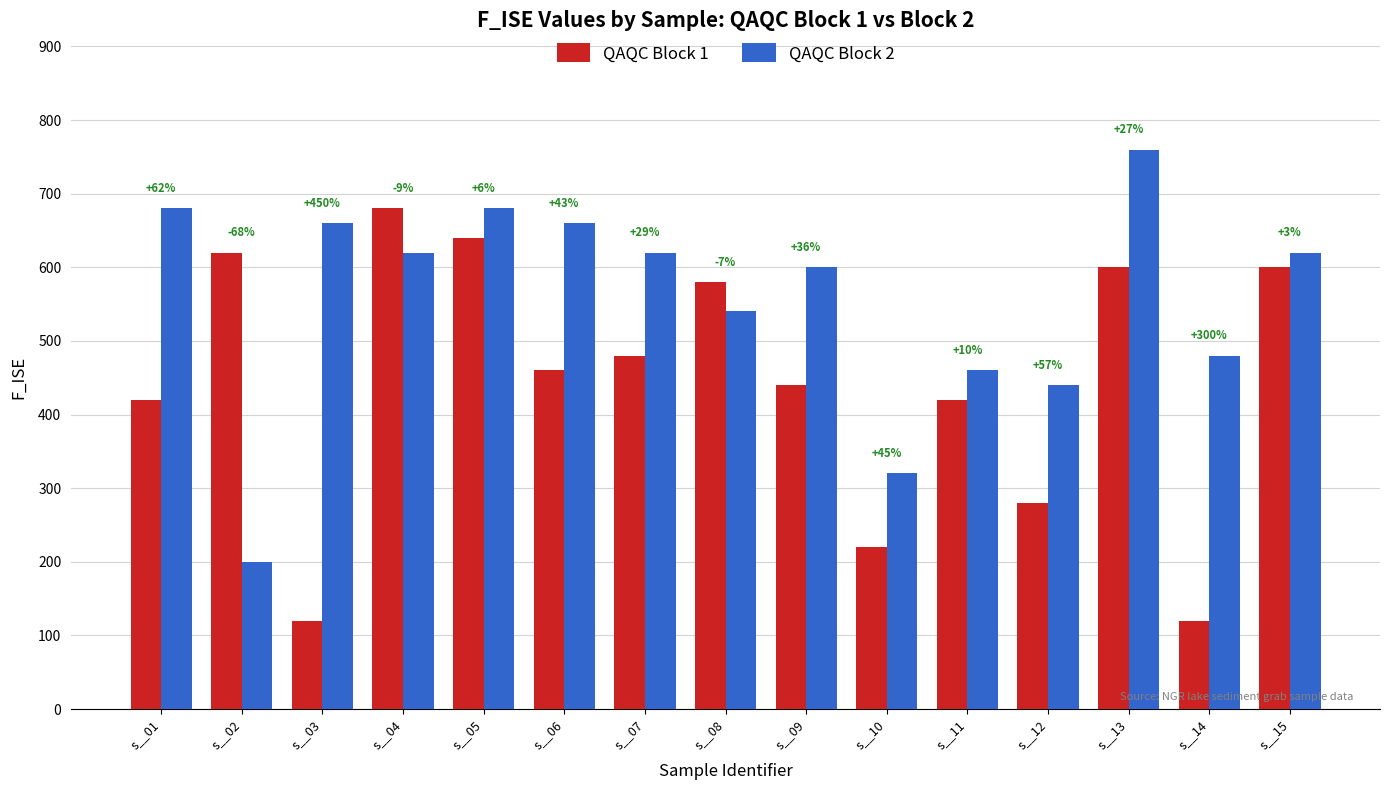

Are the bars horizontal?

No